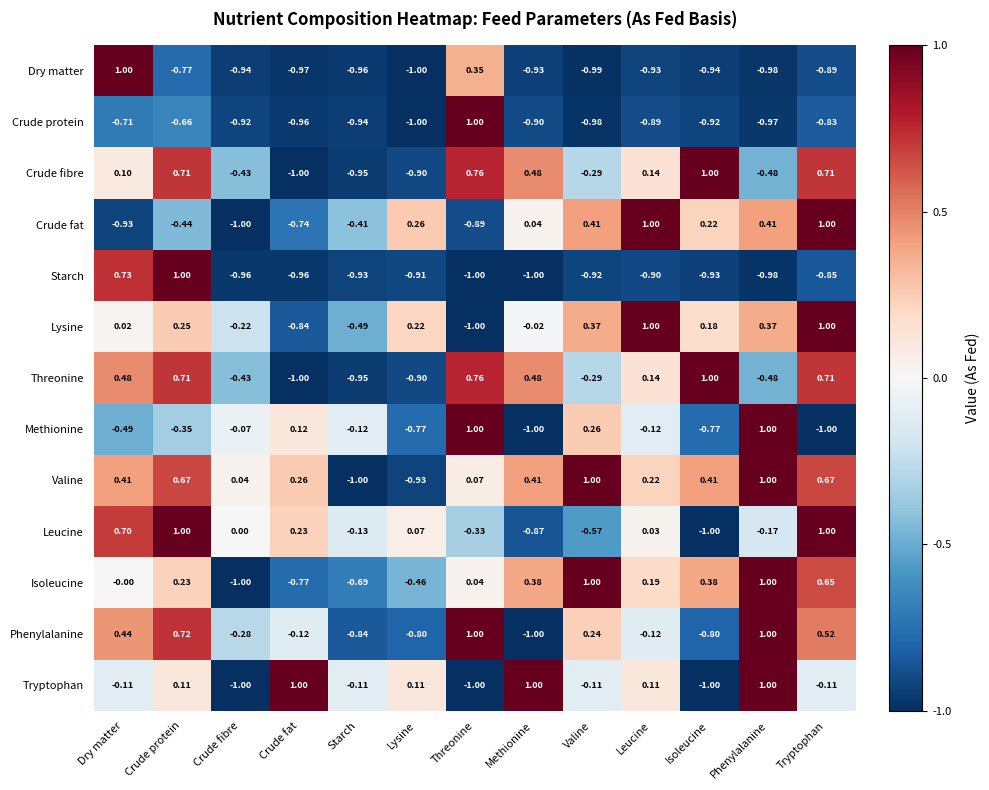

Which series has the largest total across all categories?

Valine